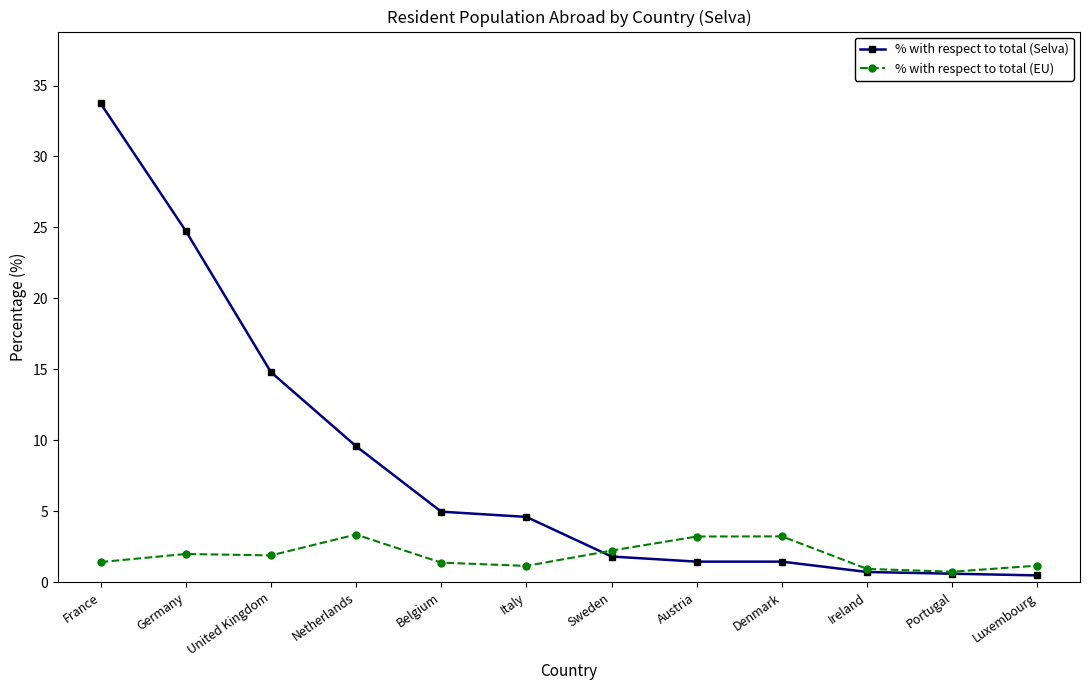

Where is % with respect to total (Selva) nearest to the value 17?

United Kingdom